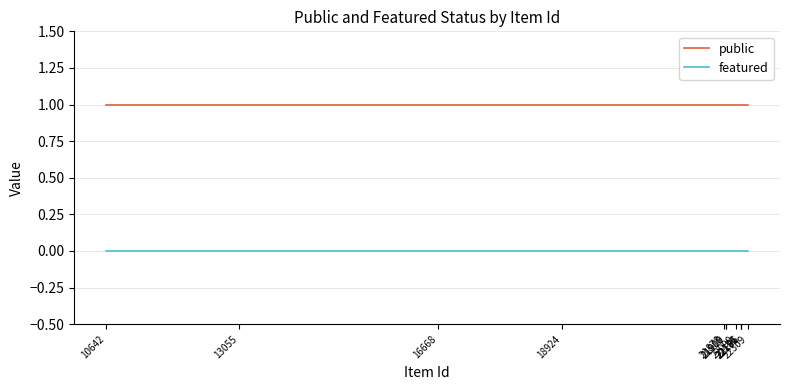

Which series has the largest total across all categories?

public